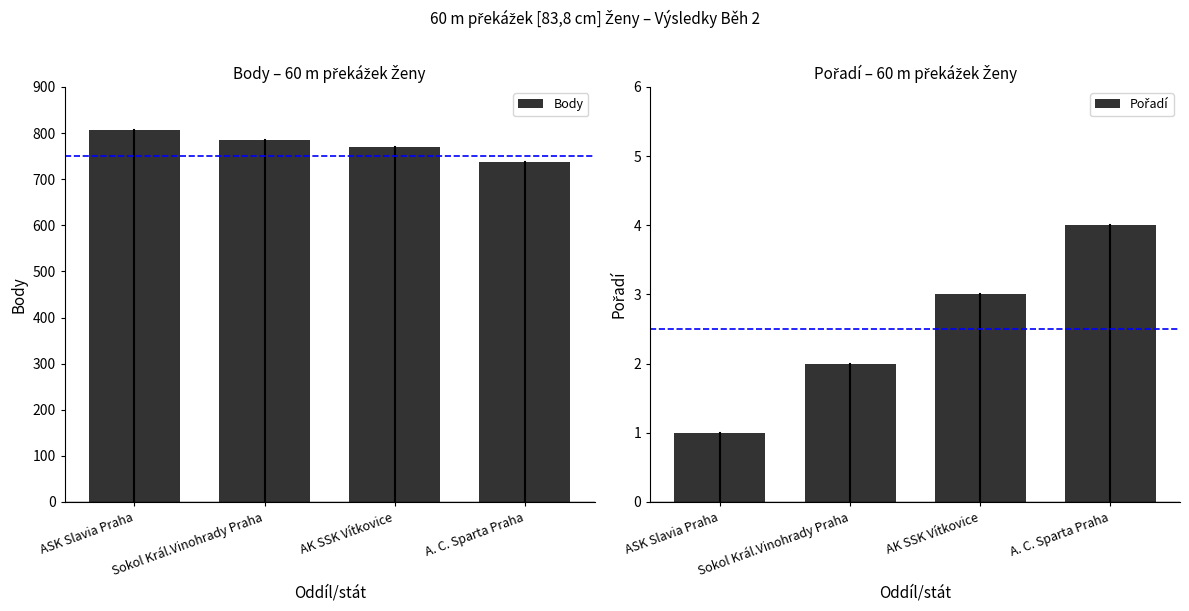

What is the difference between the second highest and second lowest values in the Pořadí series?

1